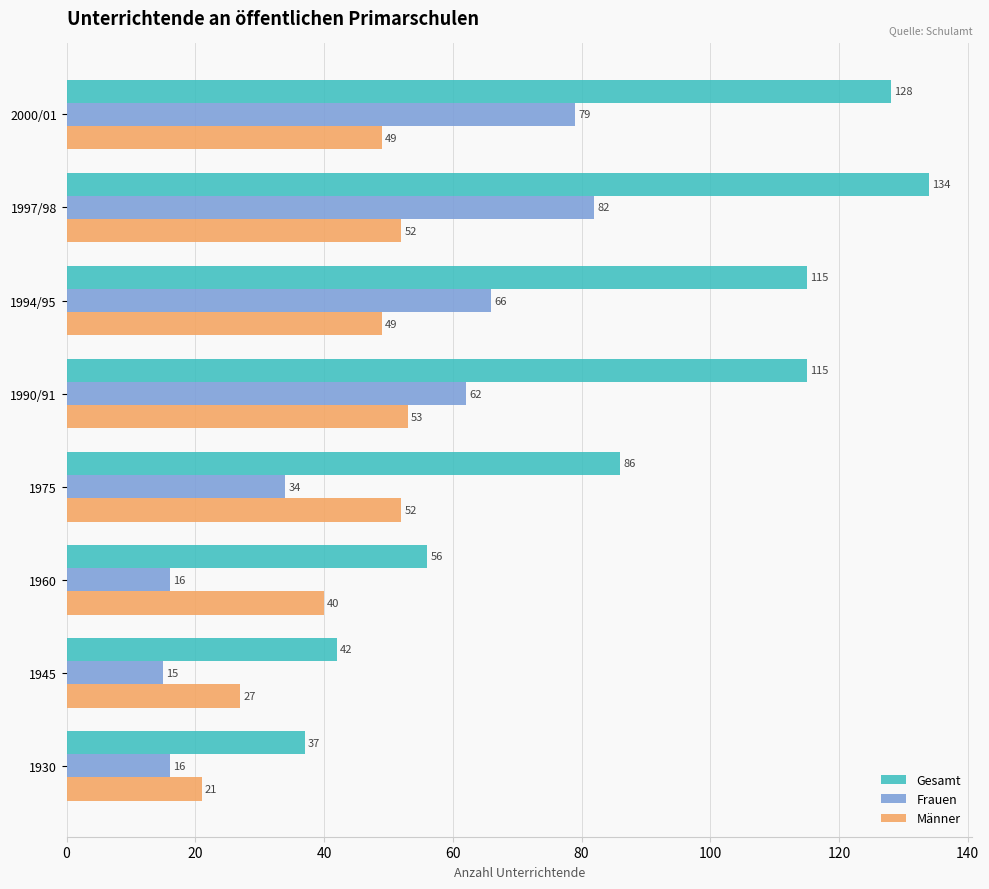

What is the highest value of the Gesamt series?

134